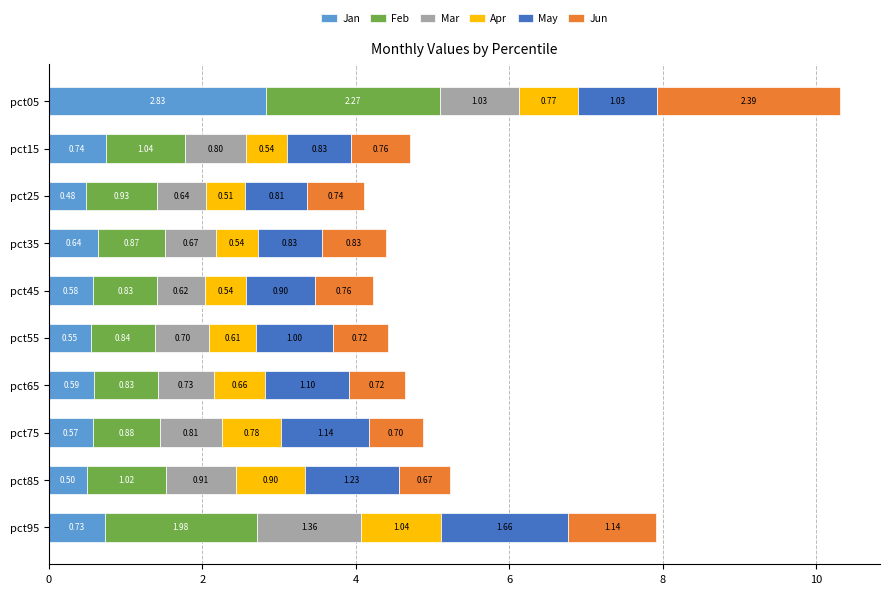

What is the average value of the Jan series?

0.8